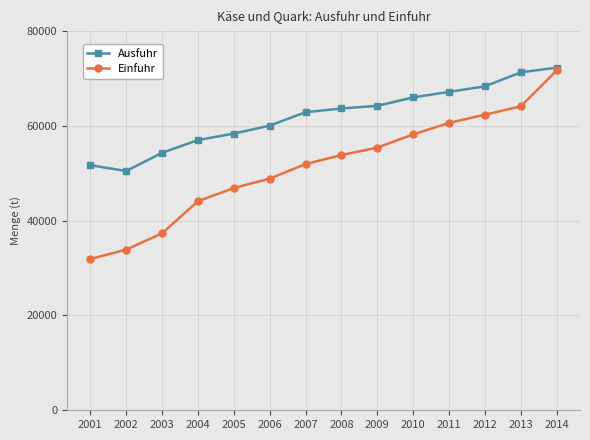

What is the highest value of the Ausfuhr series?

72300.0